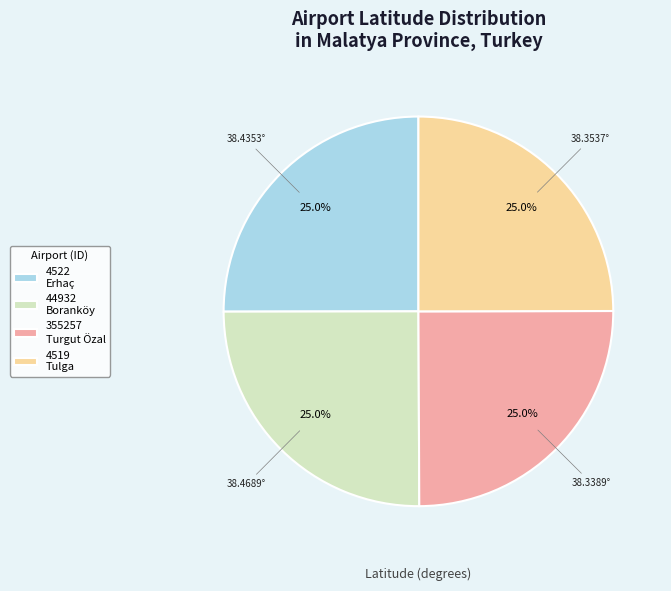

What is the ratio of the value at 44932 Boranköy to the value at 4522 Erhaç?

1.0